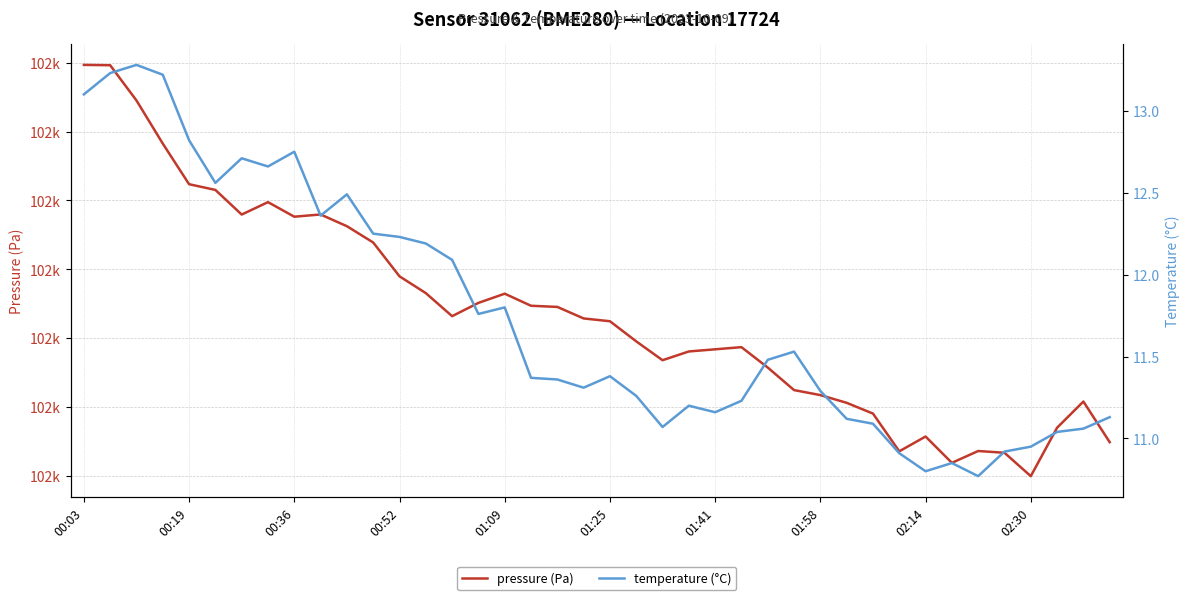

How many values in the pressure (Pa) series are below 101914?

20